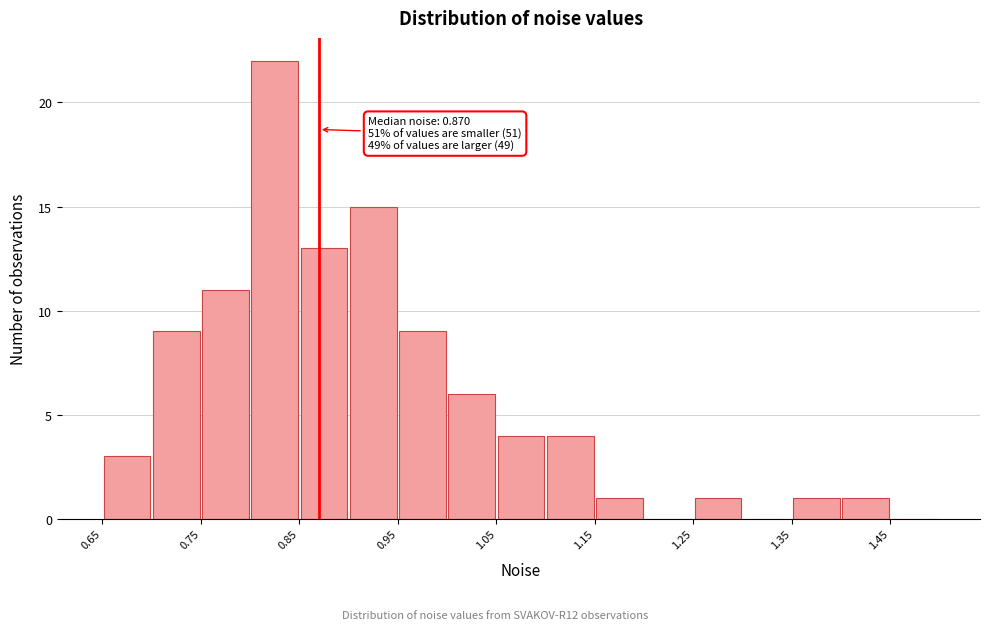

Which range on the x-axis has the tallest bar?

0.80 to 0.85